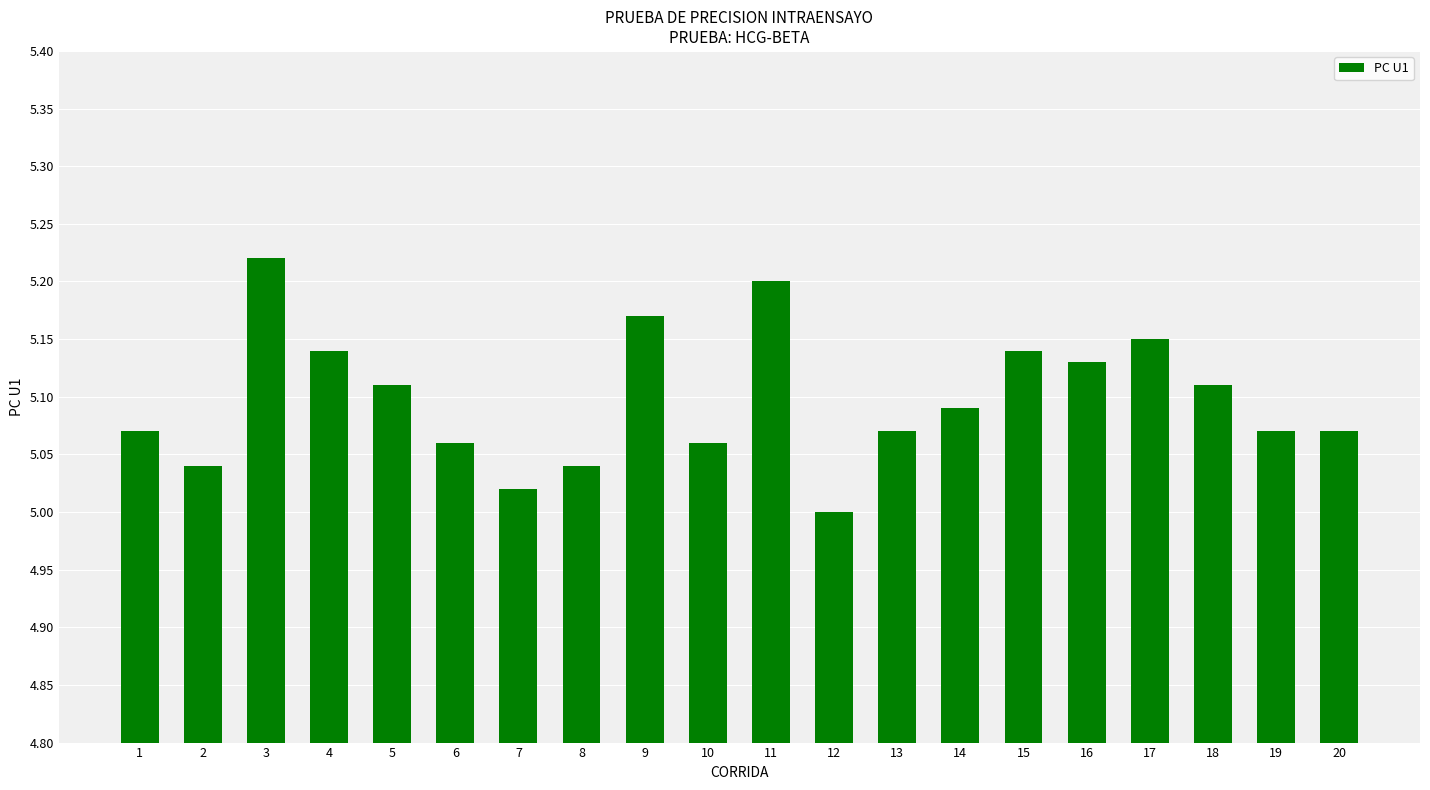

What is the sum of the values at 19 and 13?

10.1